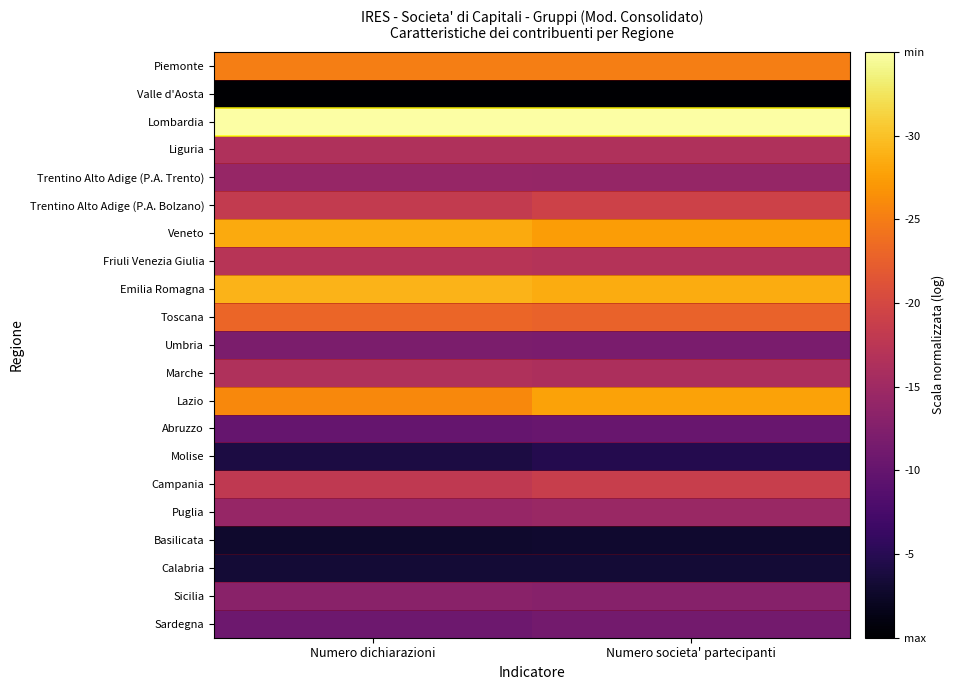

What is the total value across all series at Numero dichiarazioni?

9.6